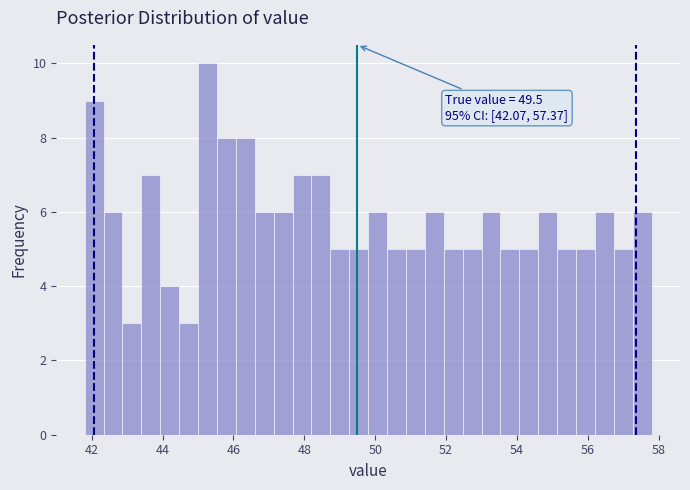

Read against the x-axis, roughly where is the centre of the tallest bar?

45.2